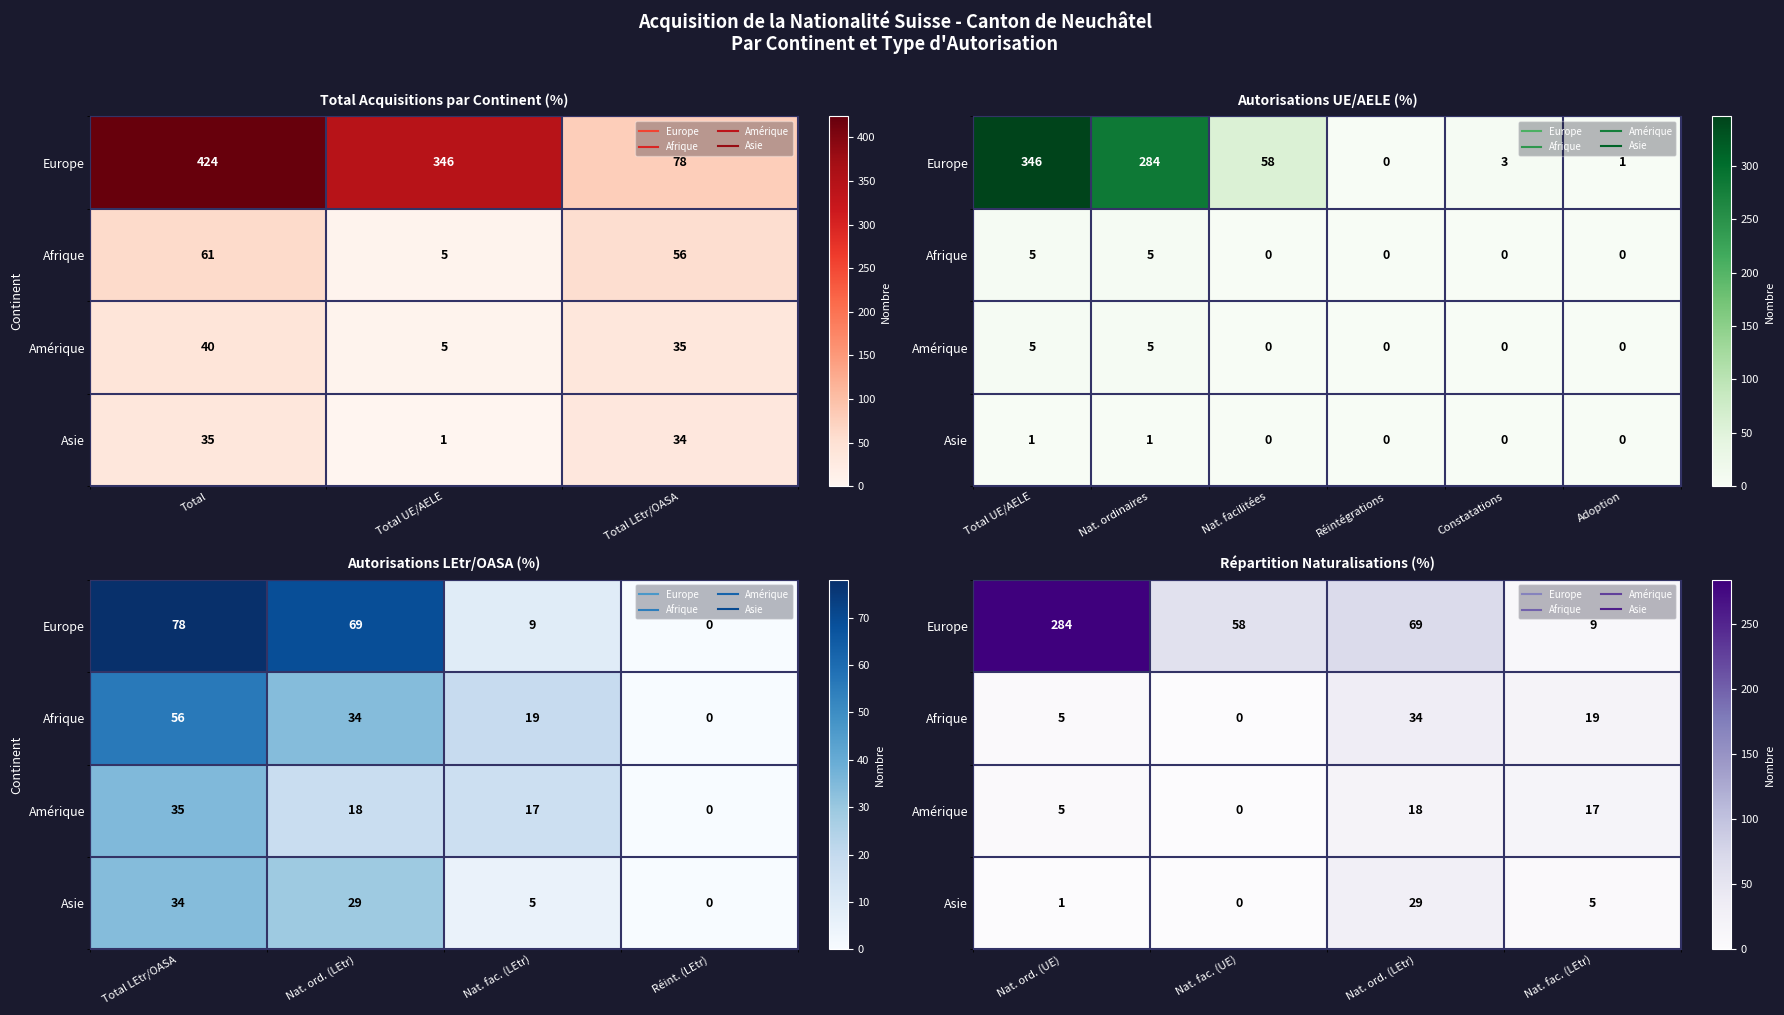

List the series in order of their peak value, lowest first.

Amérique, Asie, Afrique, Europe